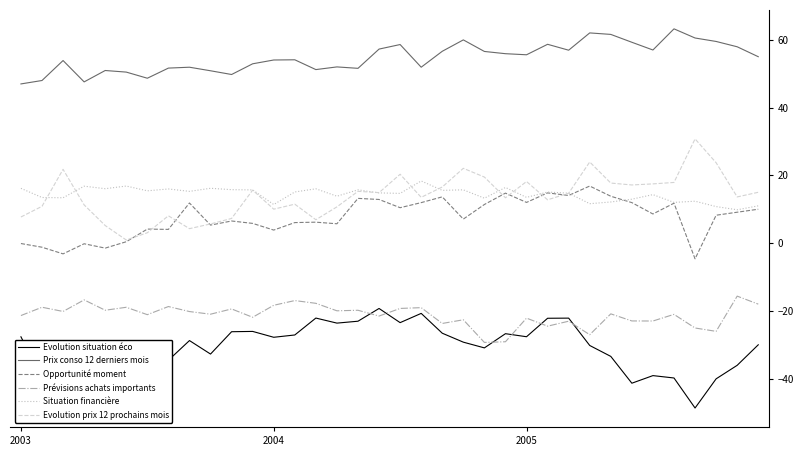

What are all the series names shown in the legend?

Evolution situation éco, Prix conso 12 derniers mois, Opportunité moment, Prévisions achats importants, Situation financière, Evolution prix 12 prochains mois